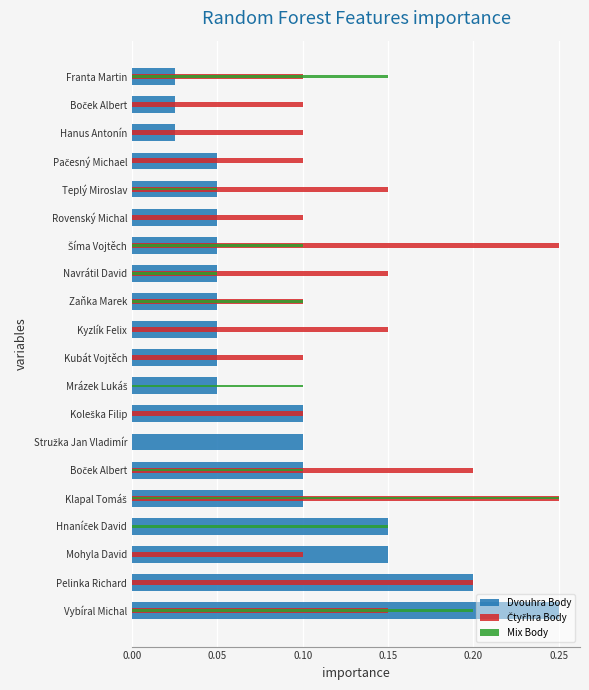

What is the average value of the Mix Body series?

0.1